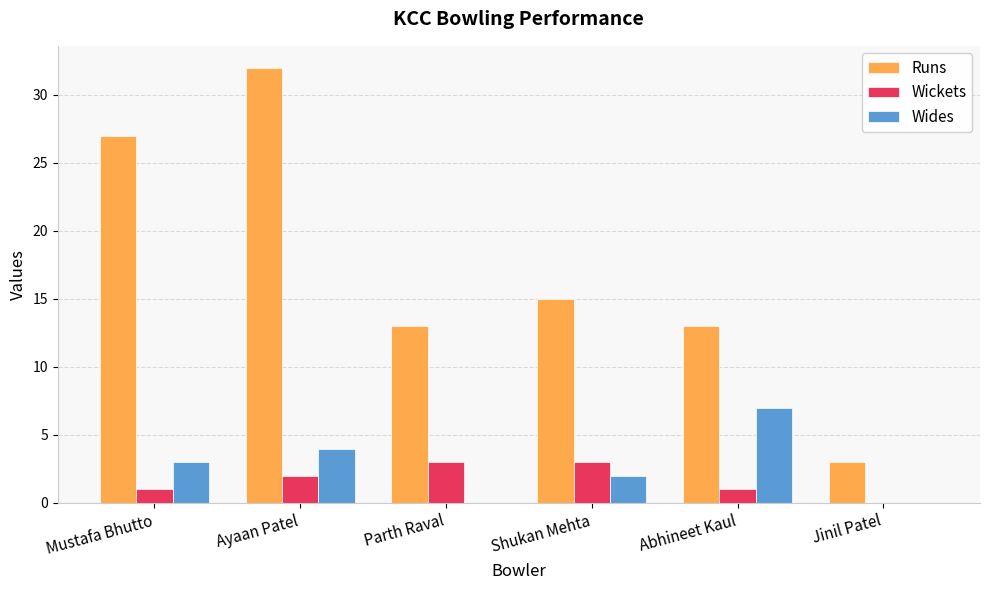

What are all the series names shown in the legend?

Runs, Wickets, Wides